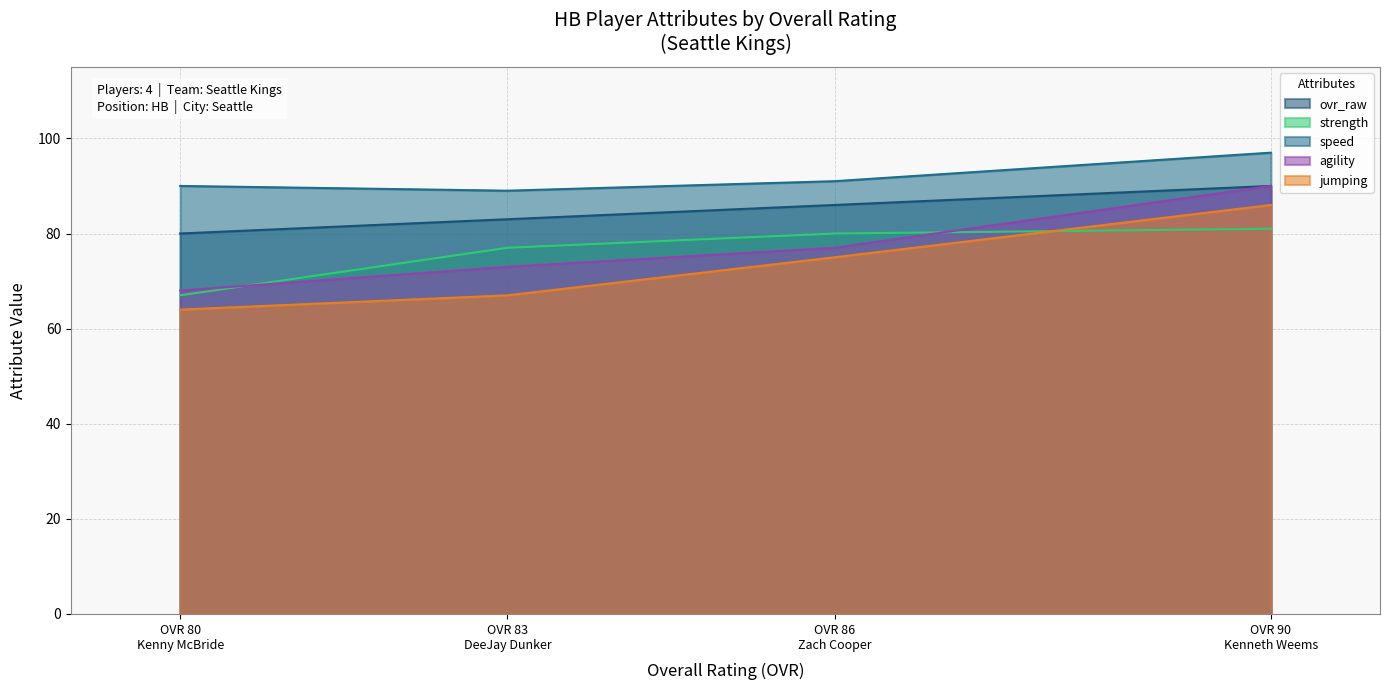

Is the value of jumping at OVR 90 Kenneth Weems greater than the value of strength at OVR 90 Kenneth Weems?

Yes